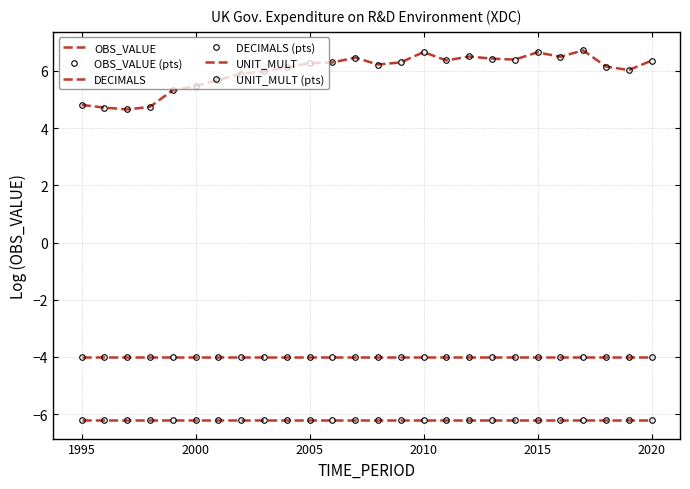

Reading left to right, what are all the values shown in this chart?

OBS_VALUE: 4.8	4.7	4.7	4.7	5.3	5.5	5.7	5.9	6.0	6.1	6.3	6.3	6.5	6.2	6.3	6.7	6.4	6.5	6.4	6.4	6.7	6.5	6.7	6.2	6.0	6.4
OBS_VALUE (pts): 4.8	4.7	4.7	4.7	5.3	5.5	5.7	5.9	6.0	6.1	6.3	6.3	6.5	6.2	6.3	6.7	6.4	6.5	6.4	6.4	6.7	6.5	6.7	6.2	6.0	6.4
DECIMALS: -4.0	-4.0	-4.0	-4.0	-4.0	-4.0	-4.0	-4.0	-4.0	-4.0	-4.0	-4.0	-4.0	-4.0	-4.0	-4.0	-4.0	-4.0	-4.0	-4.0	-4.0	-4.0	-4.0	-4.0	-4.0	-4.0
DECIMALS (pts): -4.0	-4.0	-4.0	-4.0	-4.0	-4.0	-4.0	-4.0	-4.0	-4.0	-4.0	-4.0	-4.0	-4.0	-4.0	-4.0	-4.0	-4.0	-4.0	-4.0	-4.0	-4.0	-4.0	-4.0	-4.0	-4.0
UNIT_MULT: -6.2	-6.2	-6.2	-6.2	-6.2	-6.2	-6.2	-6.2	-6.2	-6.2	-6.2	-6.2	-6.2	-6.2	-6.2	-6.2	-6.2	-6.2	-6.2	-6.2	-6.2	-6.2	-6.2	-6.2	-6.2	-6.2
UNIT_MULT (pts): -6.2	-6.2	-6.2	-6.2	-6.2	-6.2	-6.2	-6.2	-6.2	-6.2	-6.2	-6.2	-6.2	-6.2	-6.2	-6.2	-6.2	-6.2	-6.2	-6.2	-6.2	-6.2	-6.2	-6.2	-6.2	-6.2